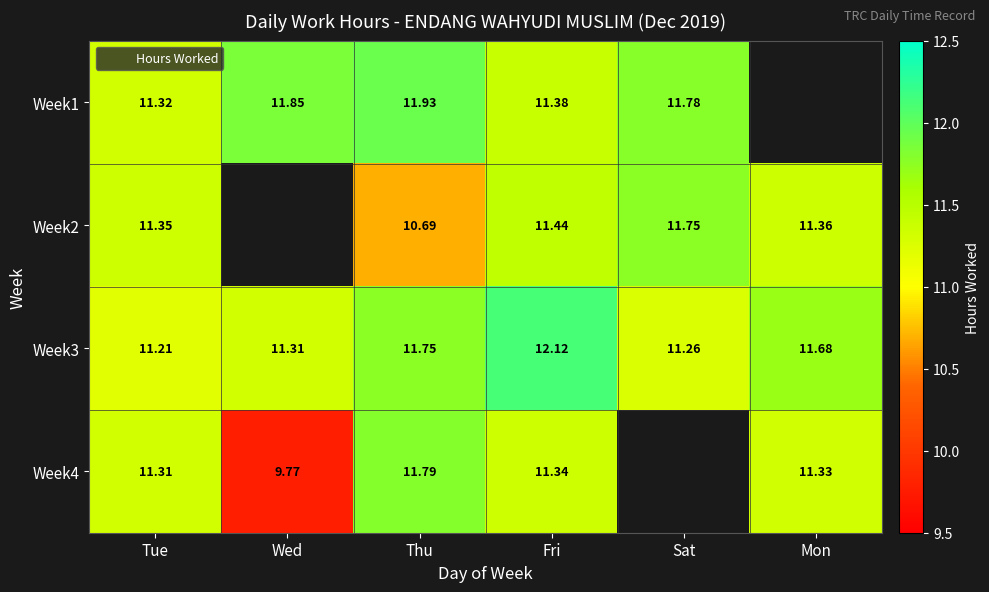

Rank the categories by Week3 value from lowest to highest.

Tue, Sat, Wed, Mon, Thu, Fri